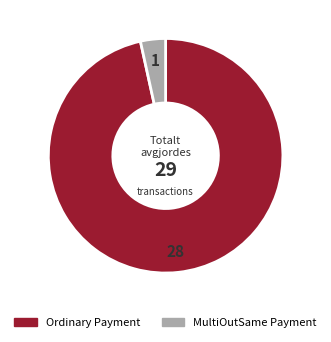

The MultiOutSame Payment slice represents 11% of the pie. True or false?

False